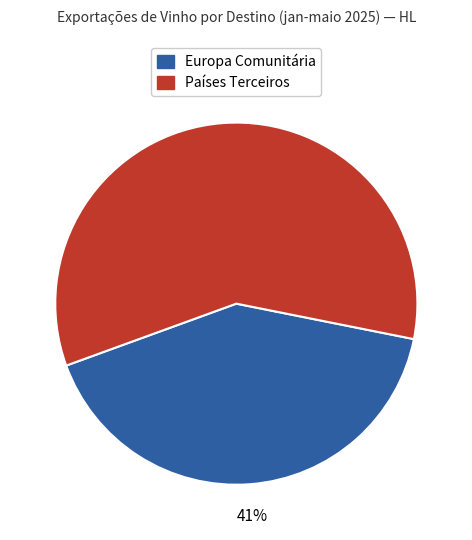

Between Países Terceiros and Europa Comunitária, which is larger?

Países Terceiros